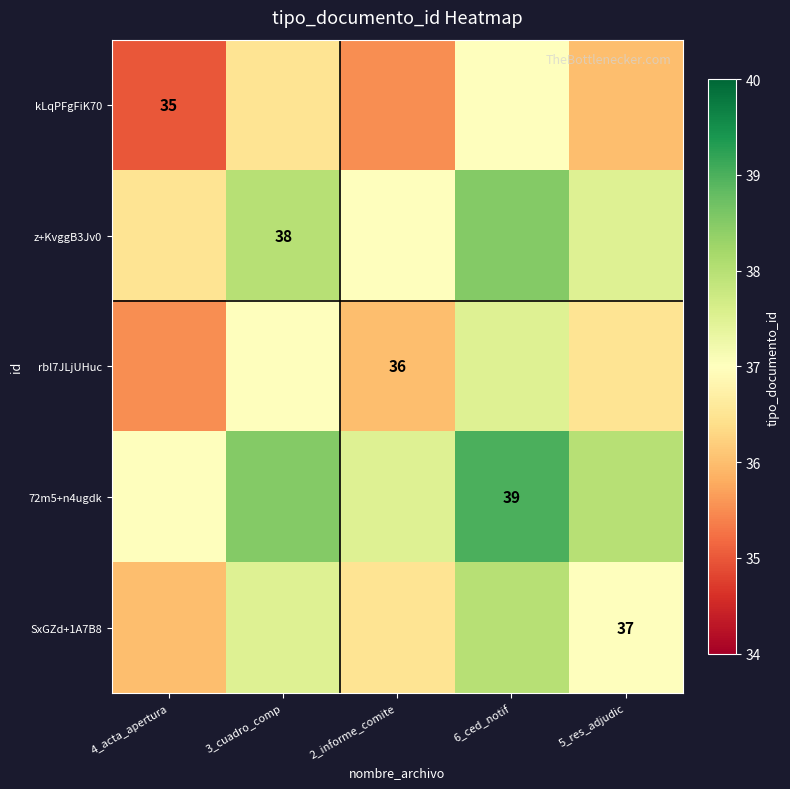

Rank the series by their average value, from lowest to highest.

kLqPFgFiK70, rbl7JLjUHuc, SxGZd+1A7B8, z+KvggB3Jv0, 72m5+n4ugdk